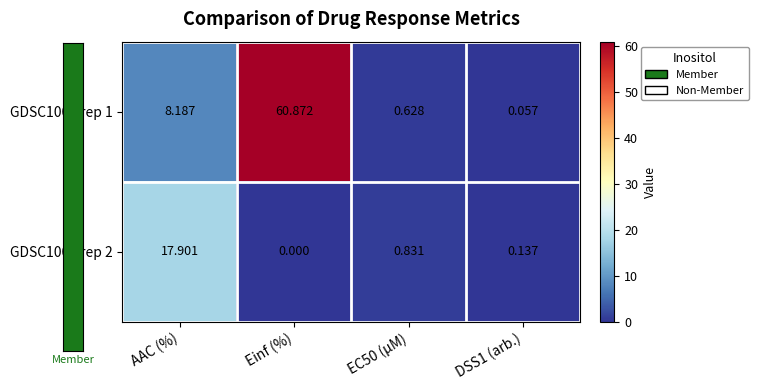

Which series has the widest spread of values?

GDSC1000 rep 1